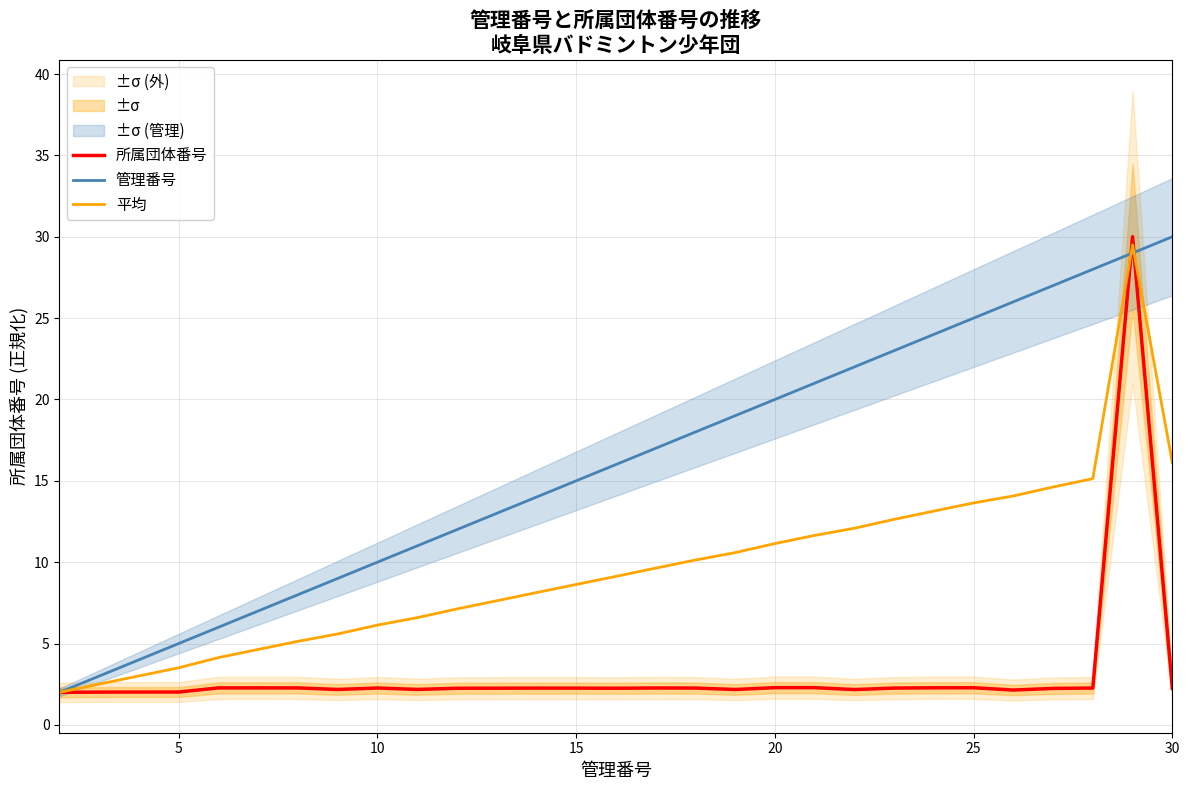

After their last crossing, which series has the higher values: 管理番号 or 平均?

管理番号